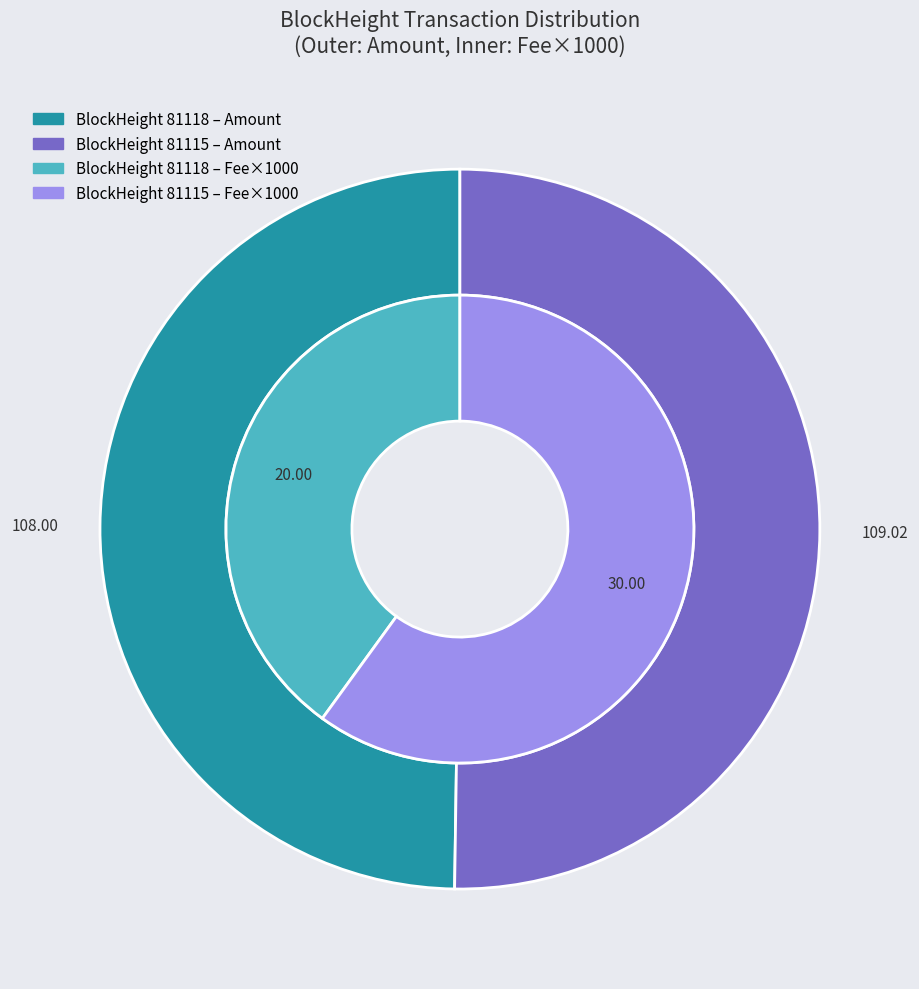

Which category has the smallest portion of the pie?

81118